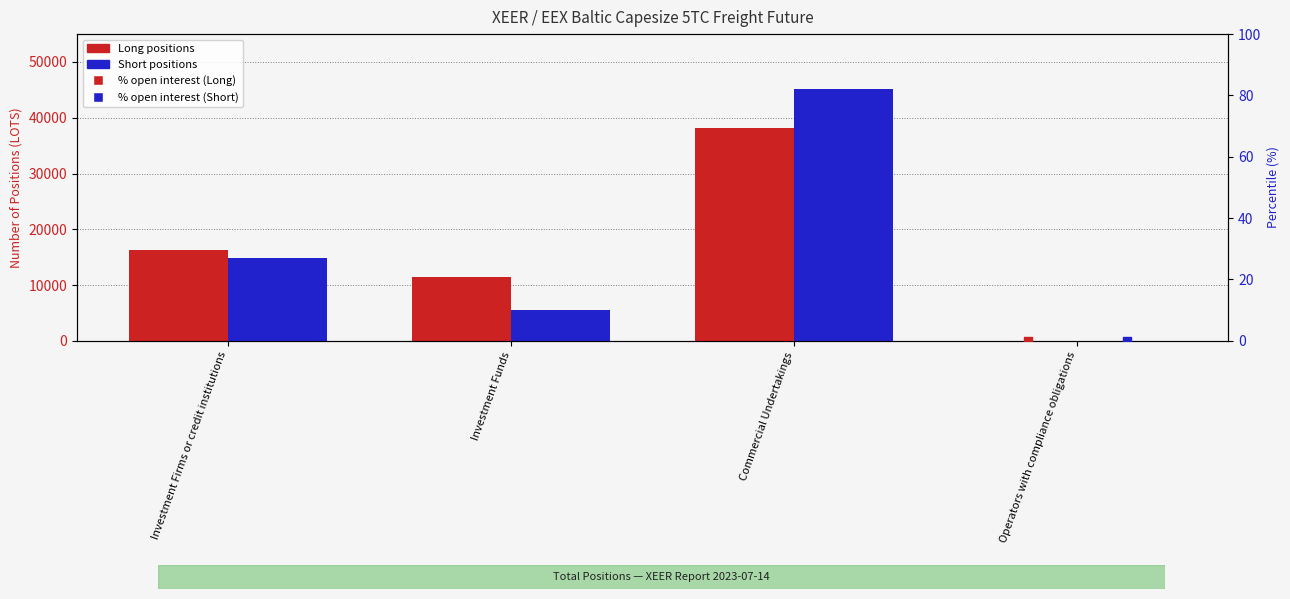

Is the value of Short at Commercial Undertakings greater than the value of % Short at Commercial Undertakings?

Yes